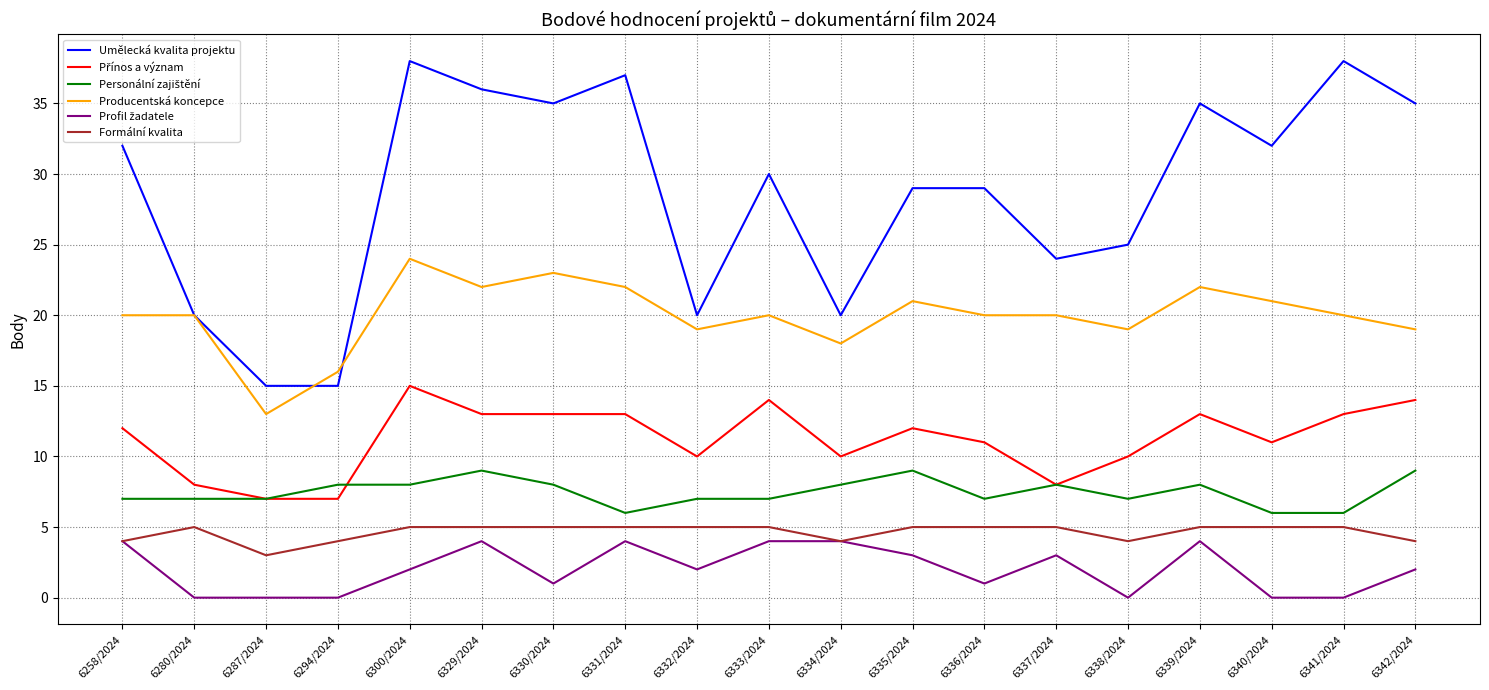

What position from the right is 6330/2024?

13